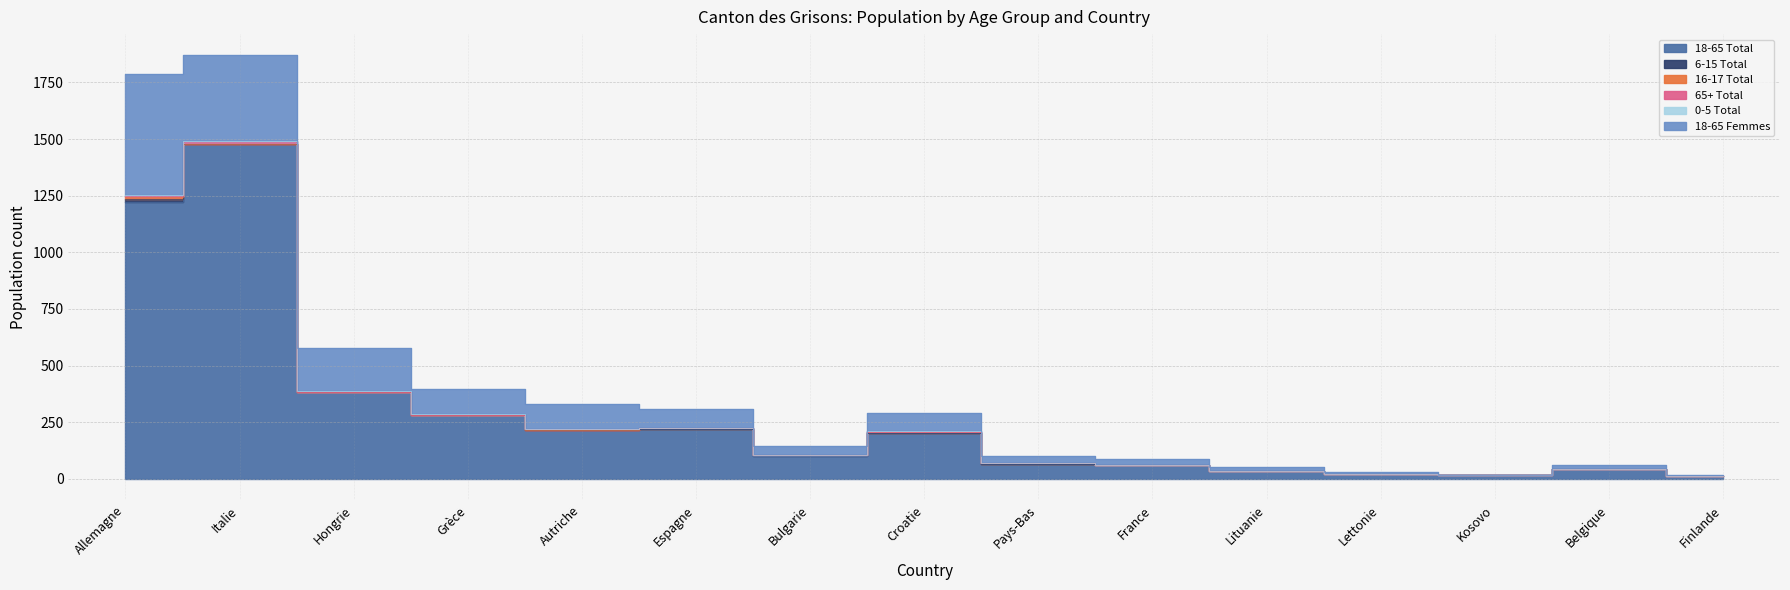

What is the difference between the highest and lowest values at Lituanie?

34